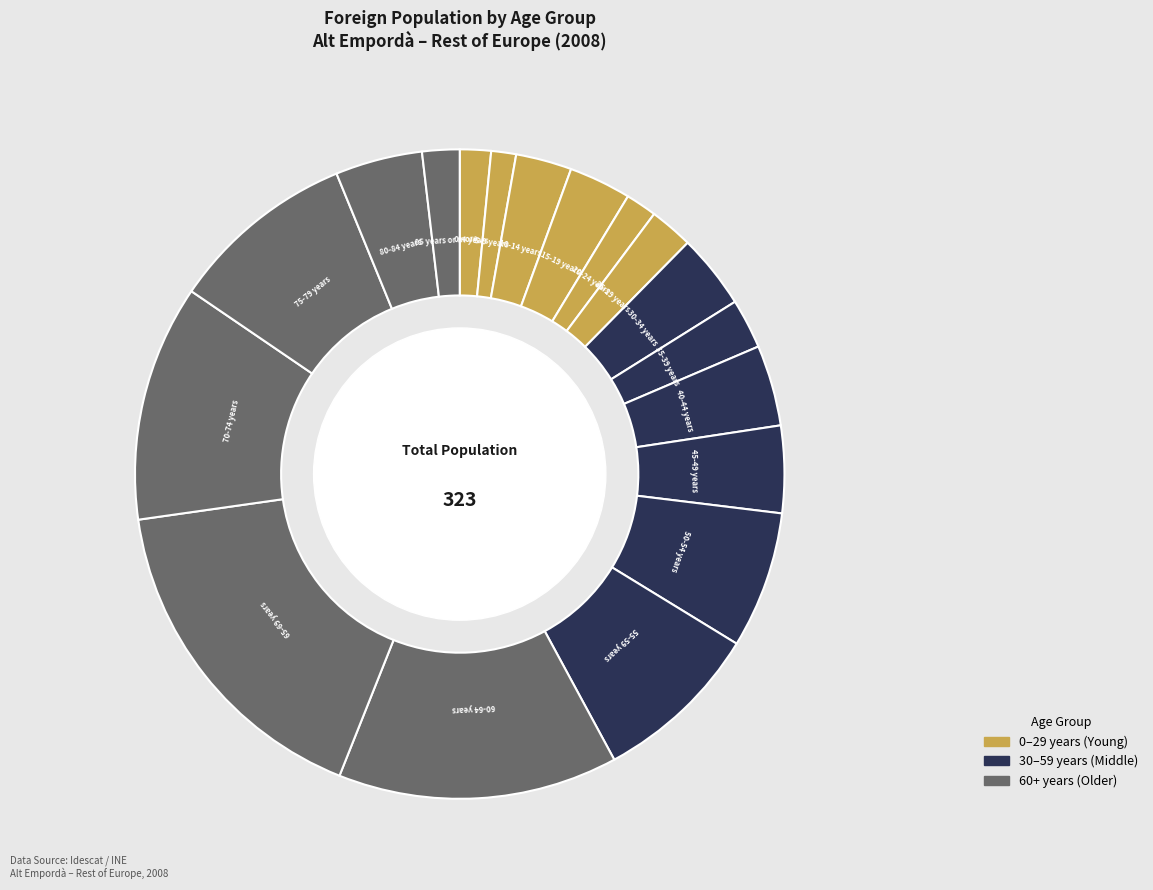

How many segments does this pie chart have?

18